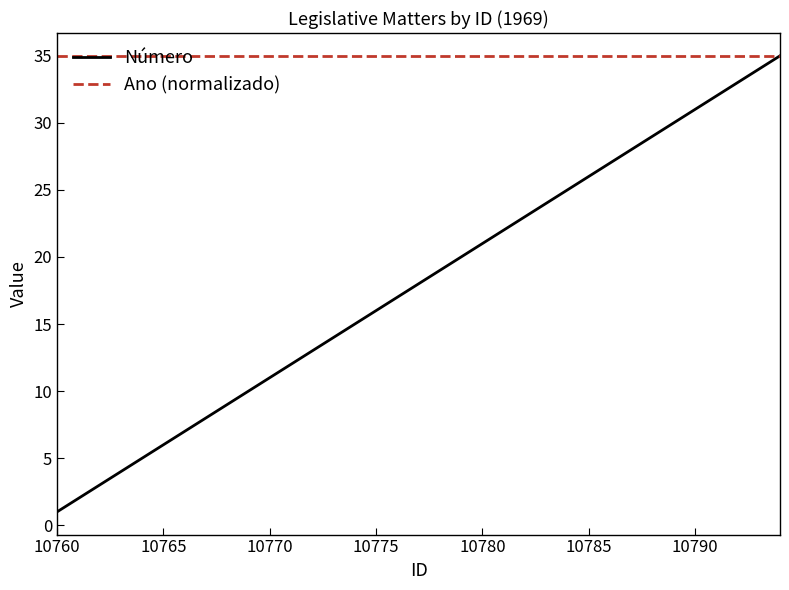

Rank the series by their average value, from lowest to highest.

Número, Ano (normalizado)